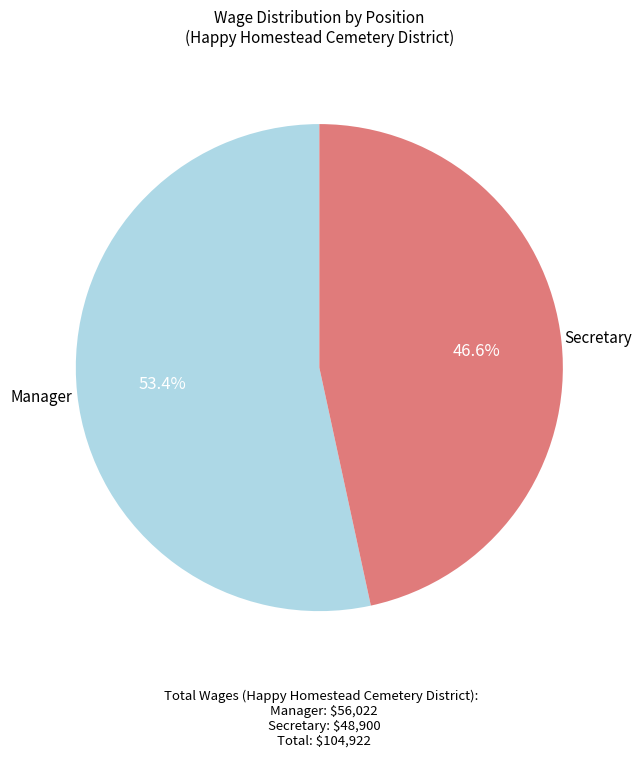

Is there any slice that represents more than half of the pie?

Yes